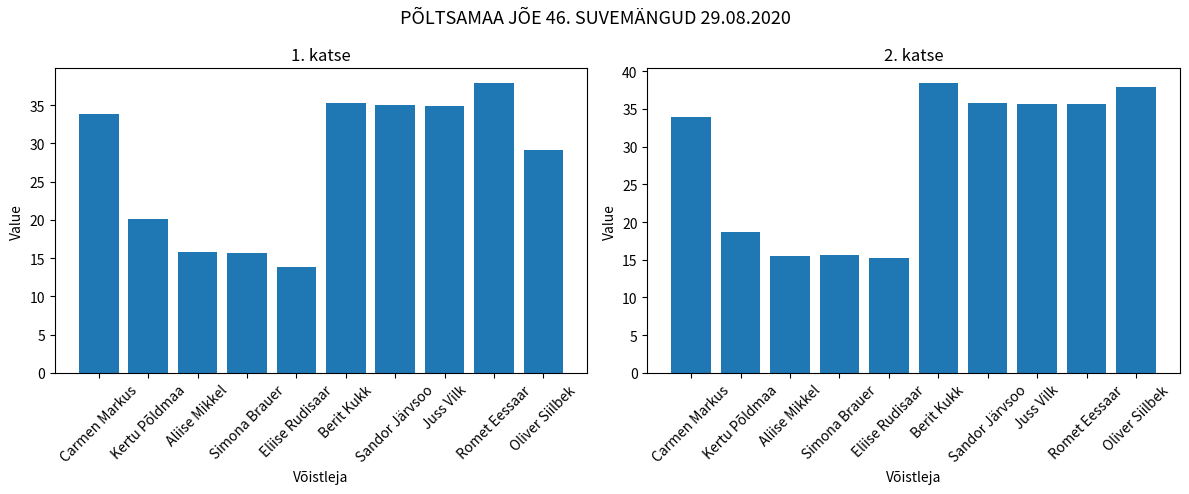

Read the 1. katse value at Carmen Markus.

33.9